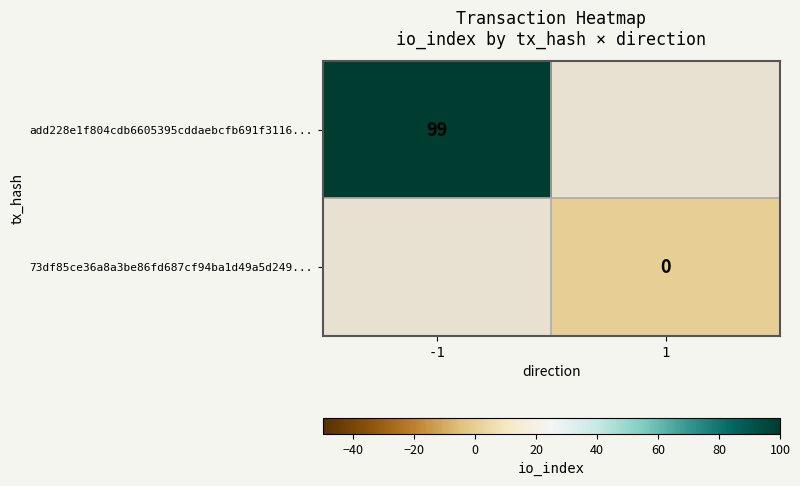

True or false: add228e1f804cdb6605395cddaebcfb691f3116... has a value of 99 at -1.

True